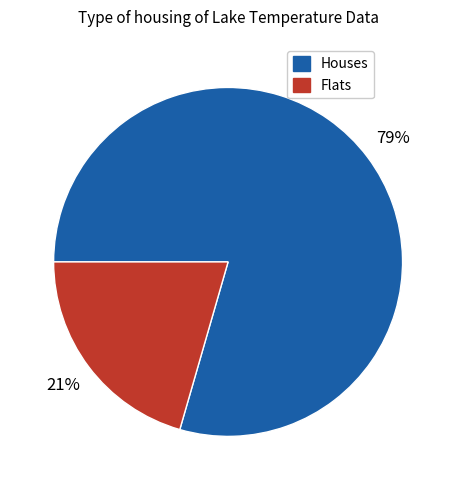

To the nearest percent, what is the average slice percentage?

50%